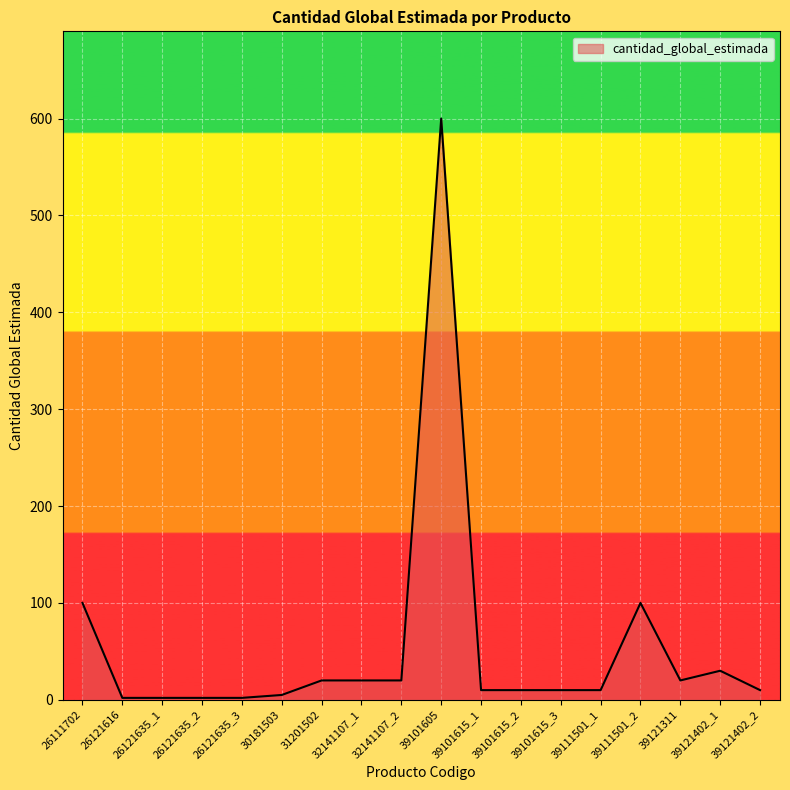

At which category does the chart reach its peak across all series?

39101605